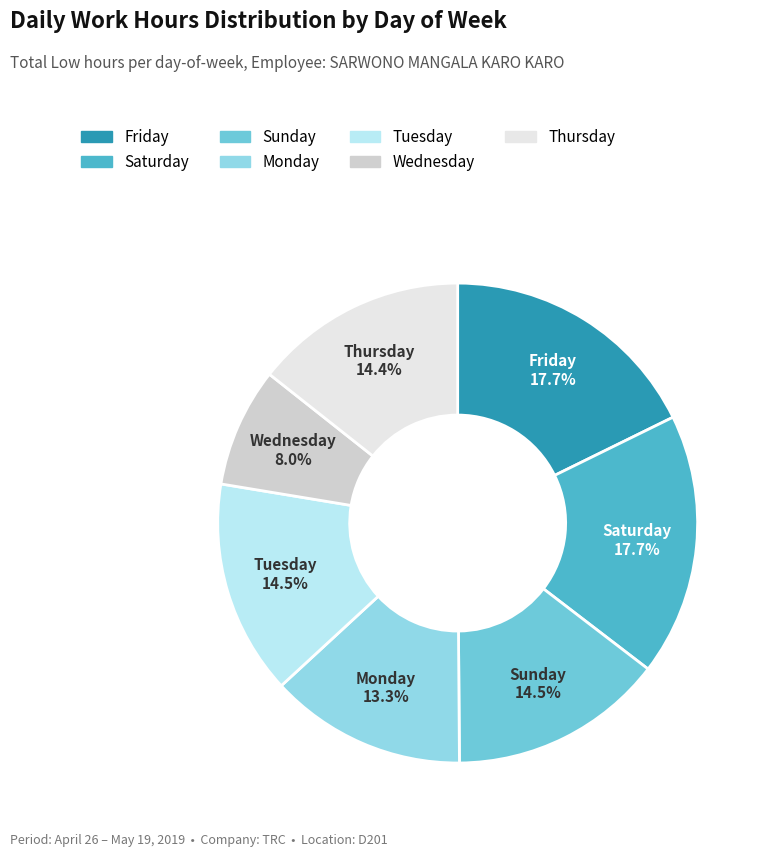

Is there a majority slice in this chart?

No